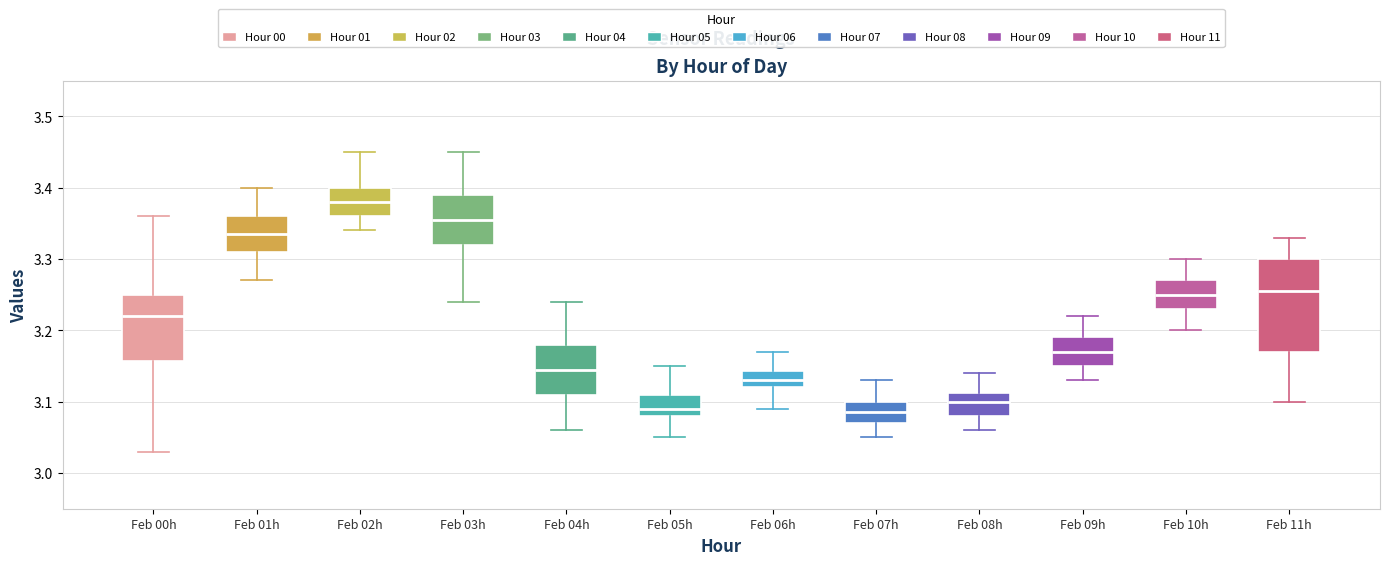

Which box is the tallest, from its lower edge to its upper edge?

Feb 11h